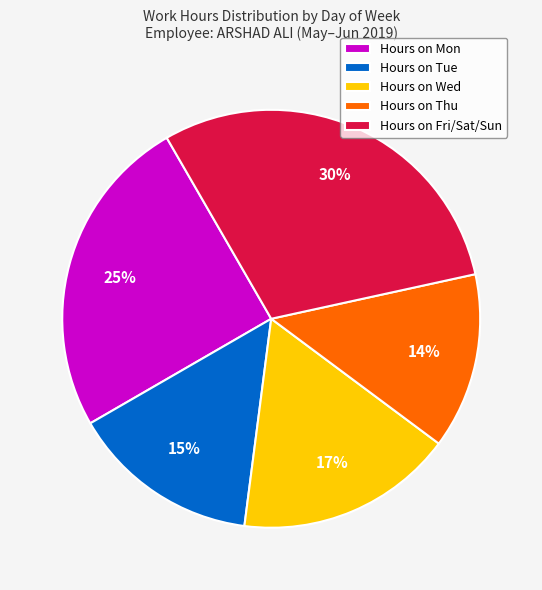

What is the smallest slice in the pie chart?

Hours on Thu